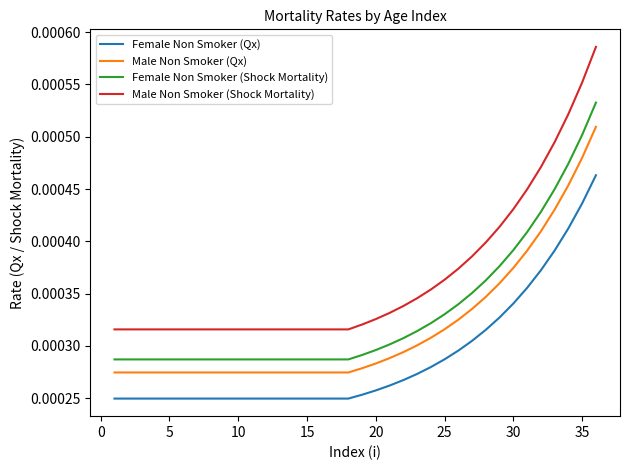

Rank the series by their maximum value, from highest to lowest.

Male Non Smoker (Shock Mortality), Female Non Smoker (Shock Mortality), Male Non Smoker (Qx), Female Non Smoker (Qx)